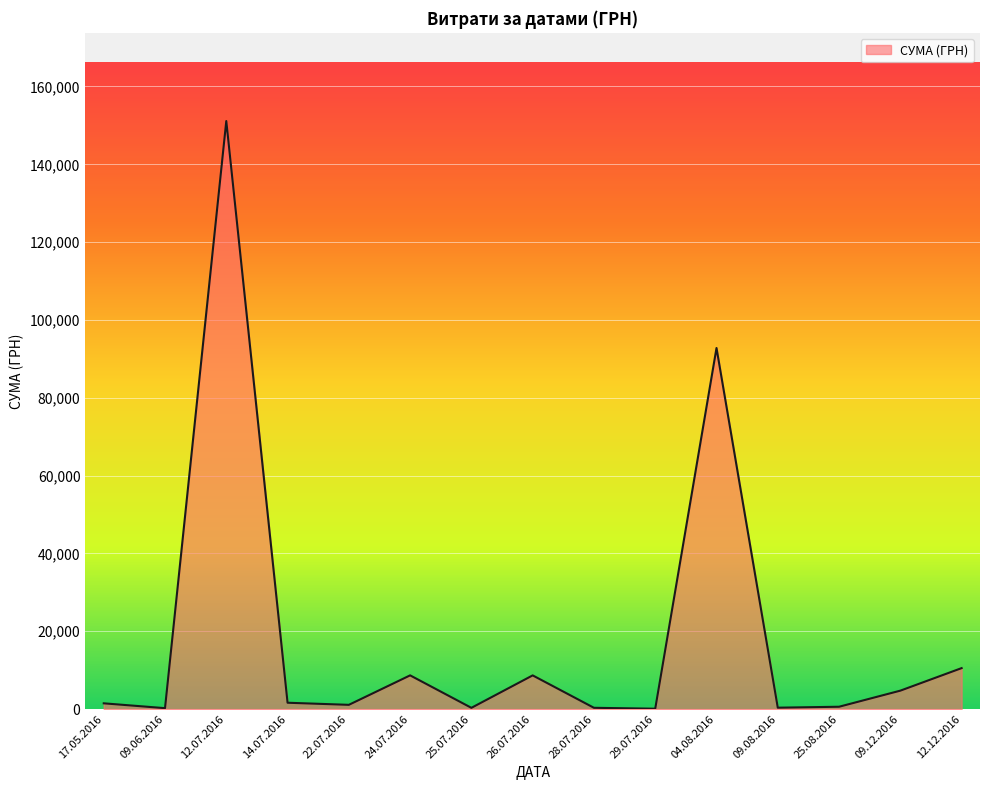

What is the sum of the values at 25.08.2016 and 09.12.2016?

5341.0